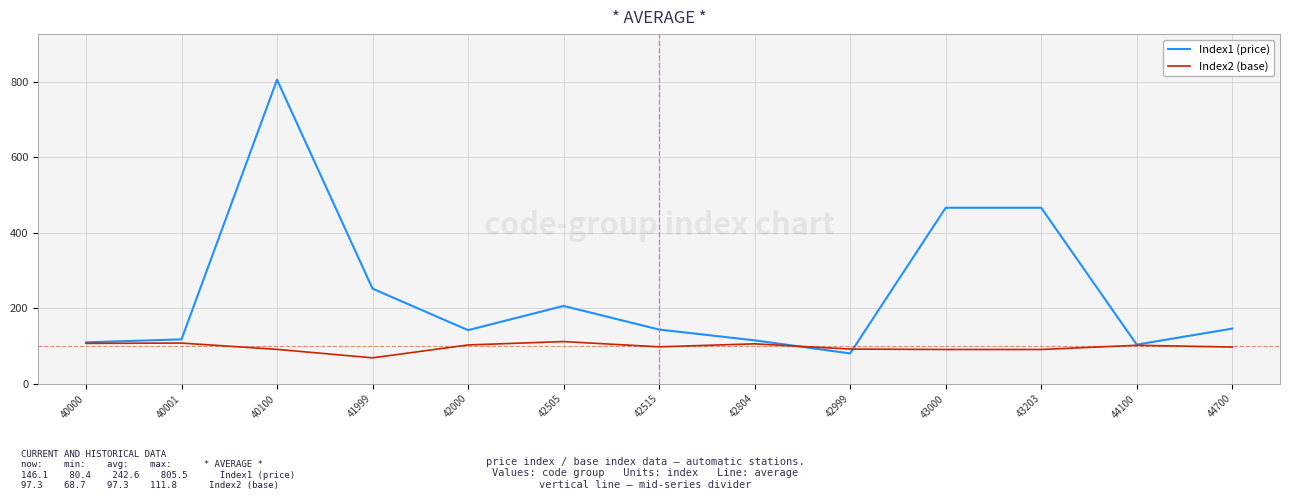

Rank the series by their maximum value, from lowest to highest.

Index2 (base), Index1 (price)